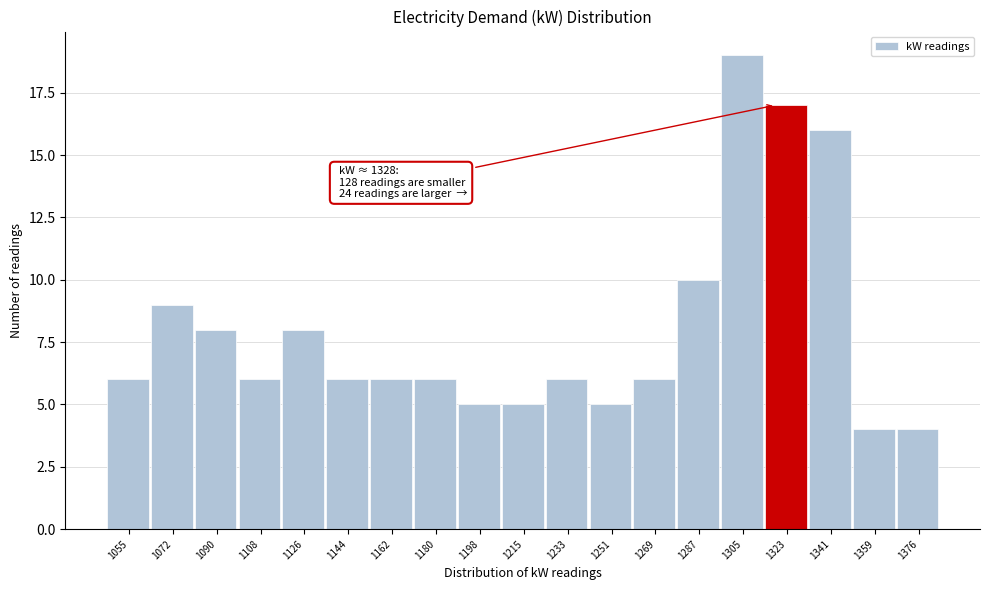

Reading left to right, transcribe all the data shown in this chart.

6	9	8	6	8	6	6	6	5	5	6	5	6	10	19	17	16	4	4